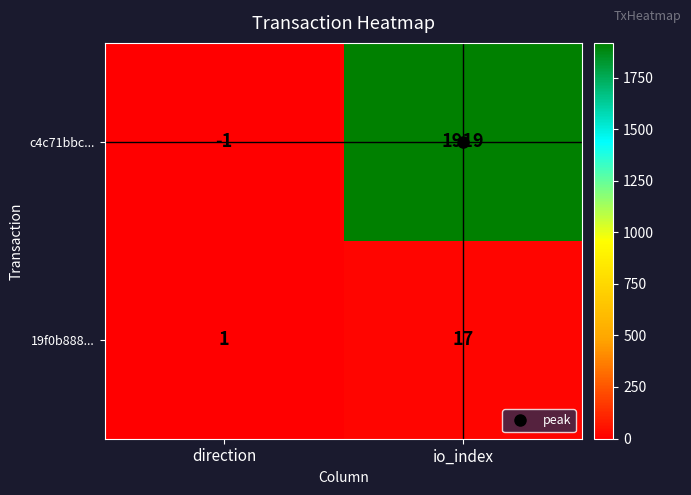

Which series has the largest total across all categories?

c4c71bbc...